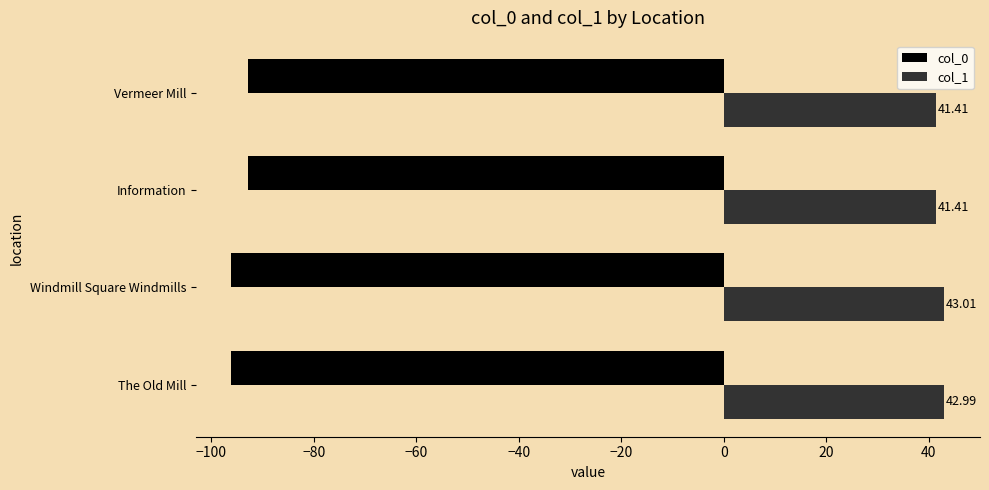

What is the difference between the maximum and minimum values in the col_1 series?

1.6